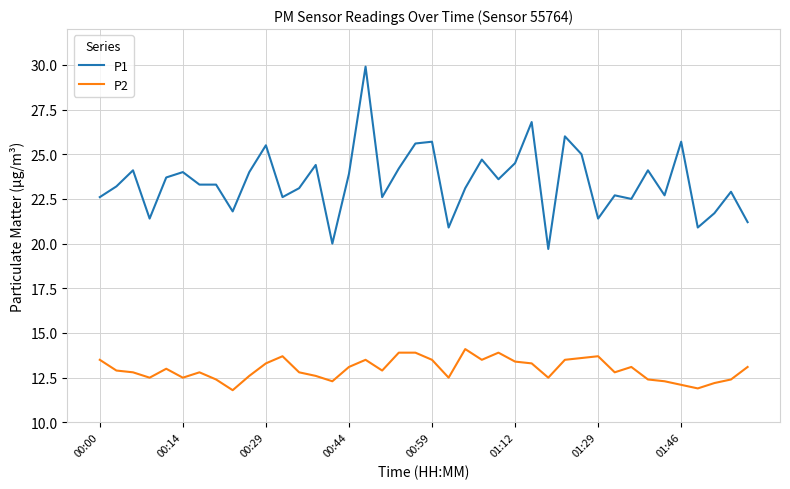

True or false: P1 has more than 0 points higher than both neighbors.

True